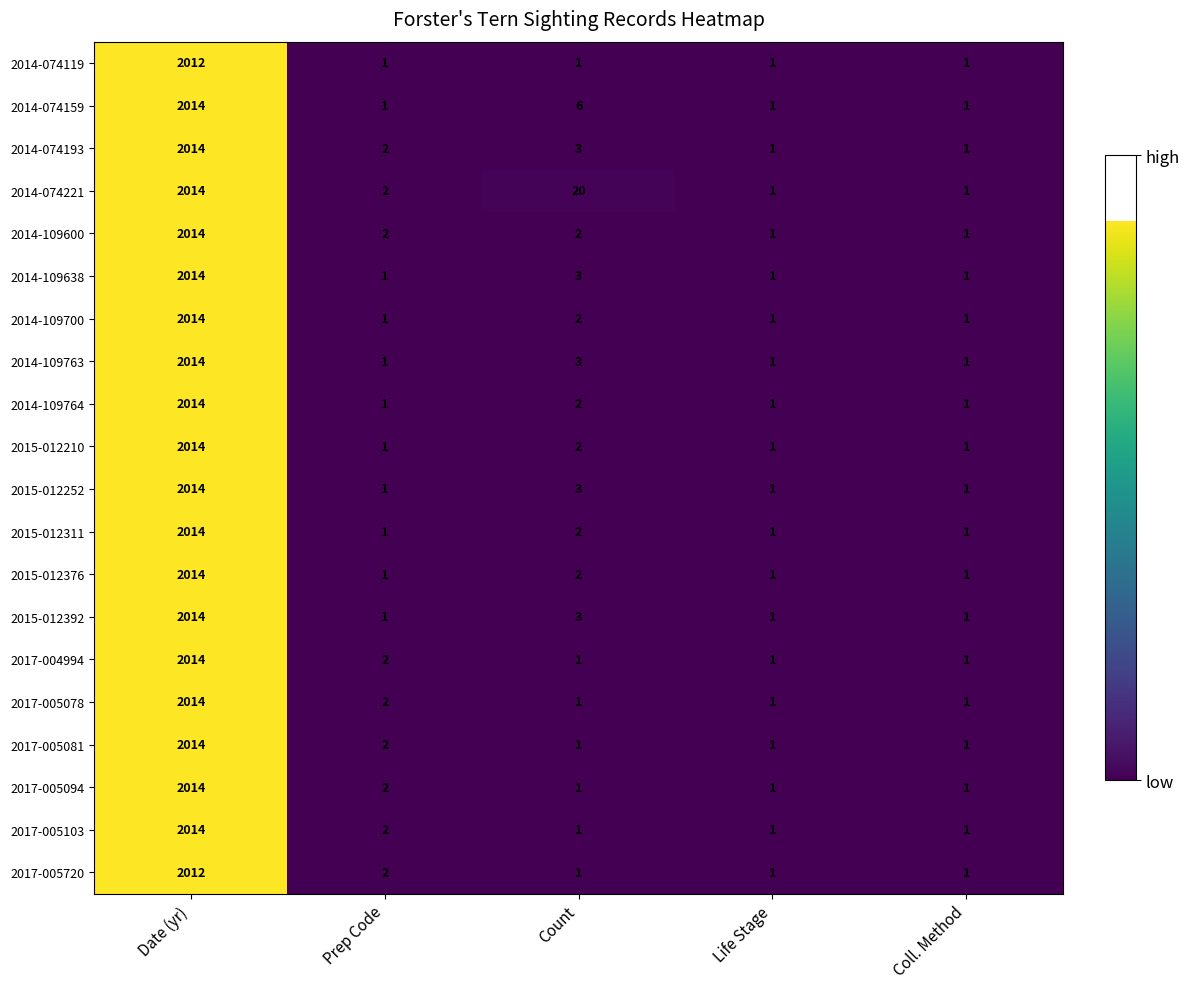

Which series has the largest total across all categories?

2014-074221